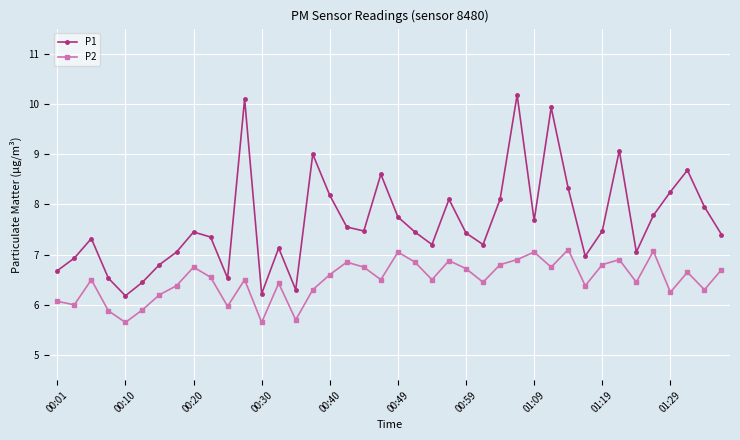

Rank the series by their maximum value, from highest to lowest.

P1, P2